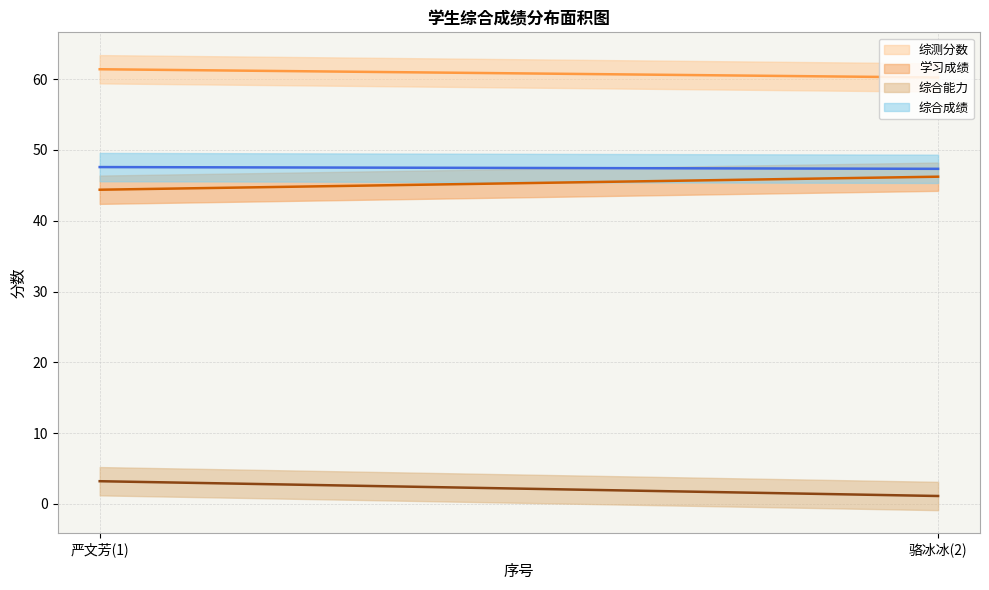

What is the sum of all 综合成绩 values?

94.9